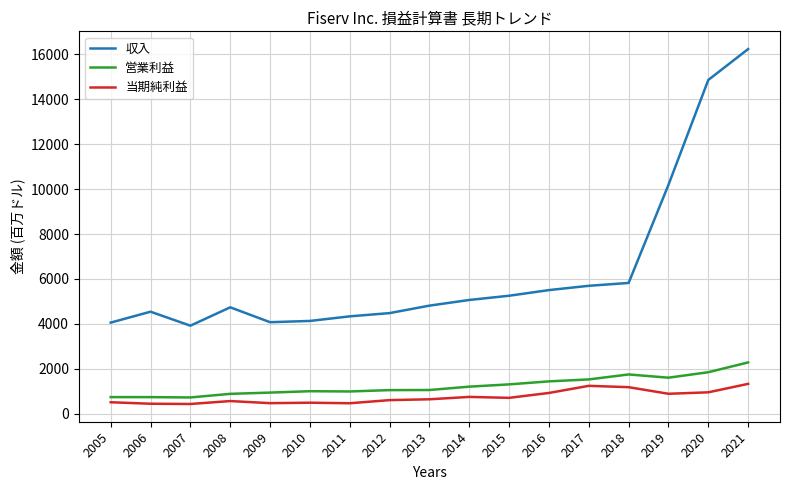

What is the maximum value for 当期純利益?

1334